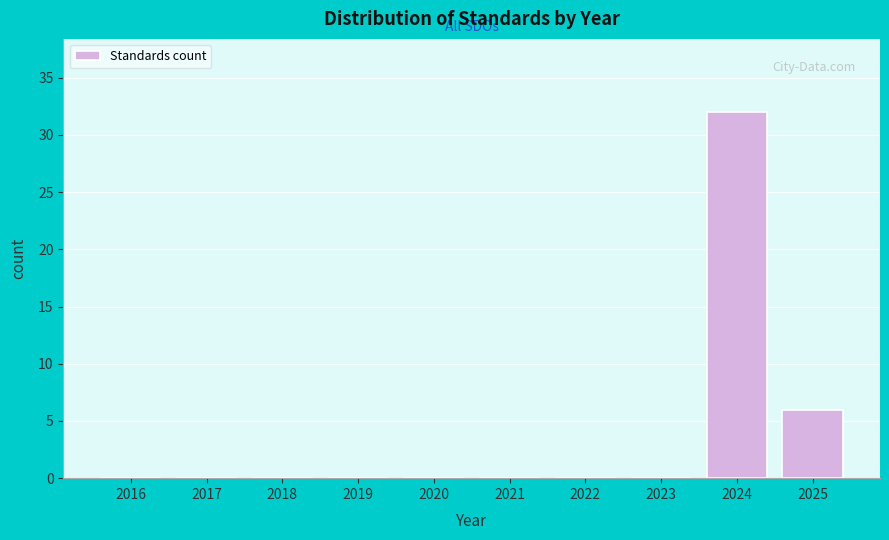

Reading left to right, transcribe all the data shown in this chart.

2016=0	2017=0	2018=0	2019=0	2020=0	2021=0	2022=0	2023=0	2024=32	2025=6